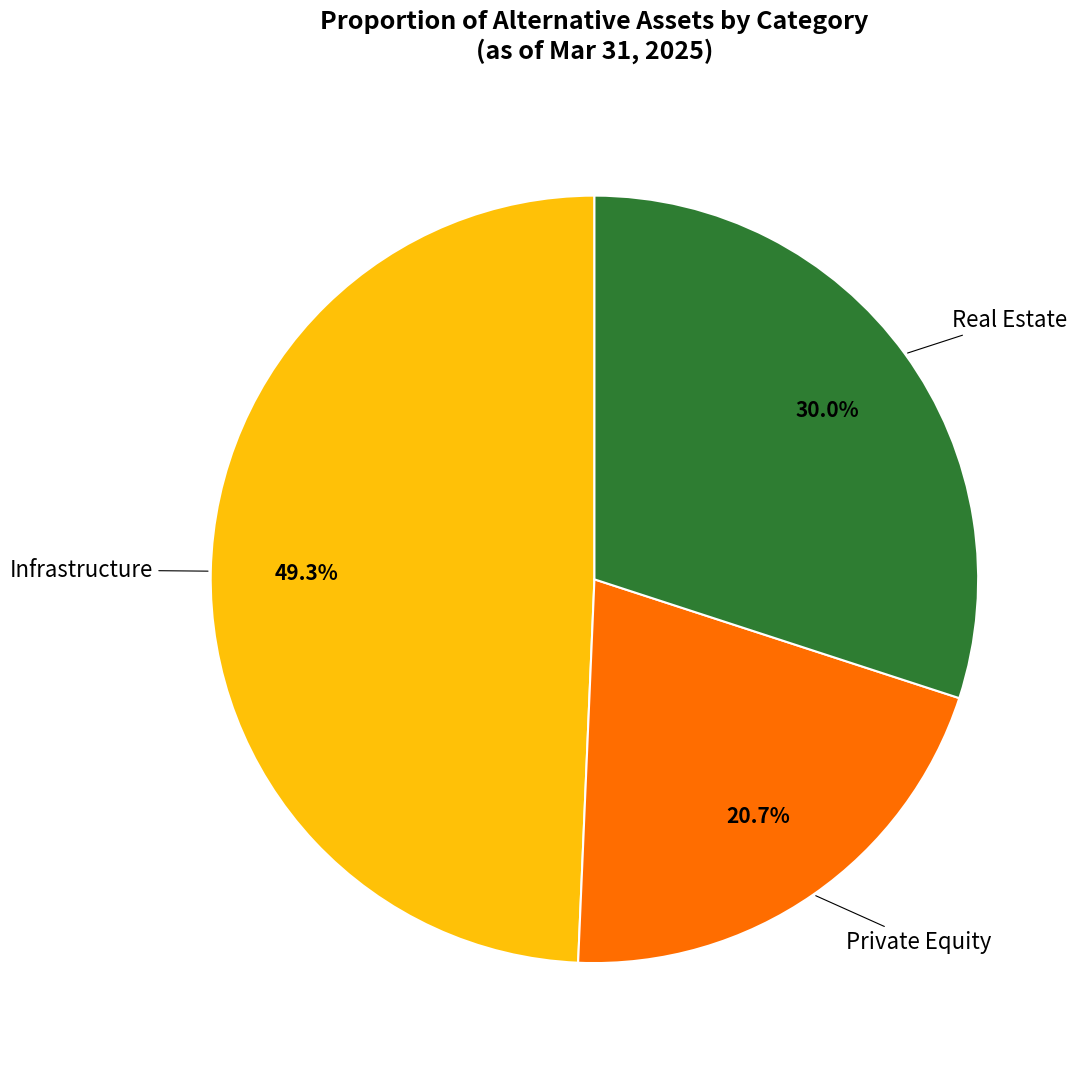

Do Infrastructure and Private Equity together represent more than half of the pie?

Yes